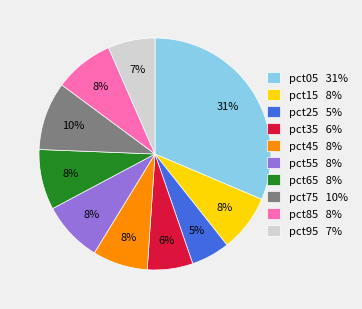

The pct45 slice represents 8% of the pie. True or false?

True